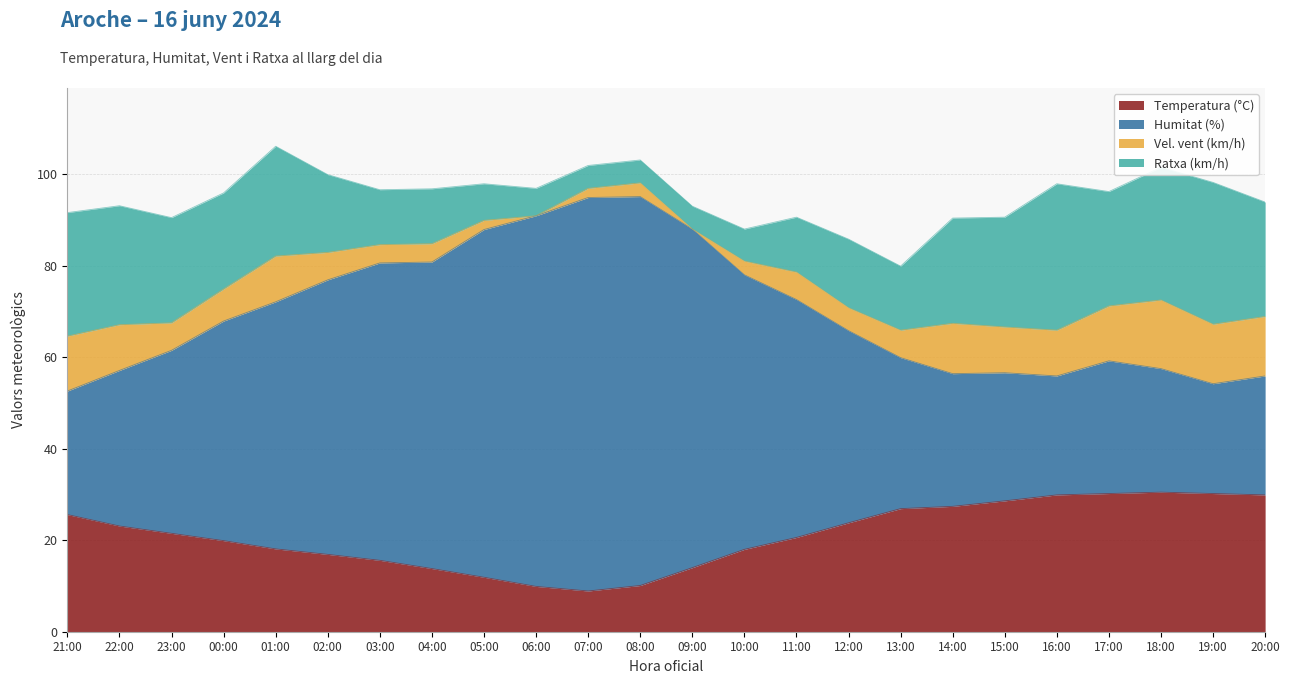

At which category does Temperatura (°C) reach its first local peak?

18:00